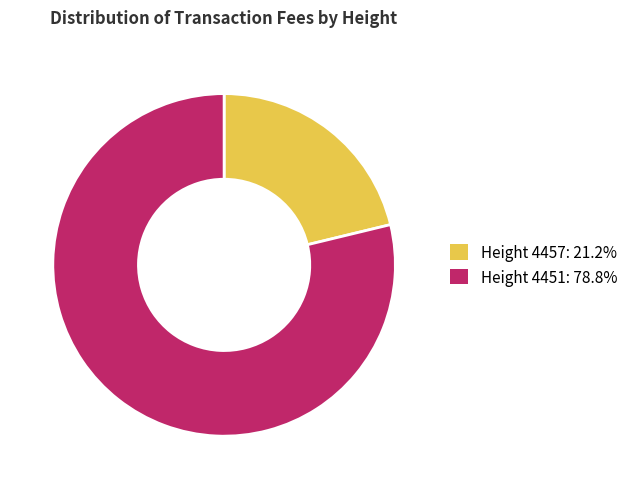

Does Height 4451: 78.8% account for over 50% of the chart?

Yes